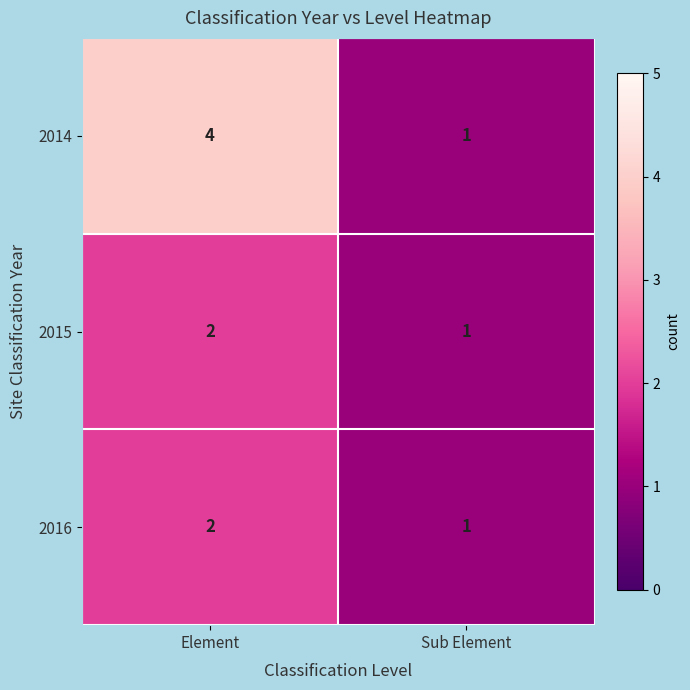

Is the value of 2016 at Element greater than the value of 2015 at Sub Element?

Yes